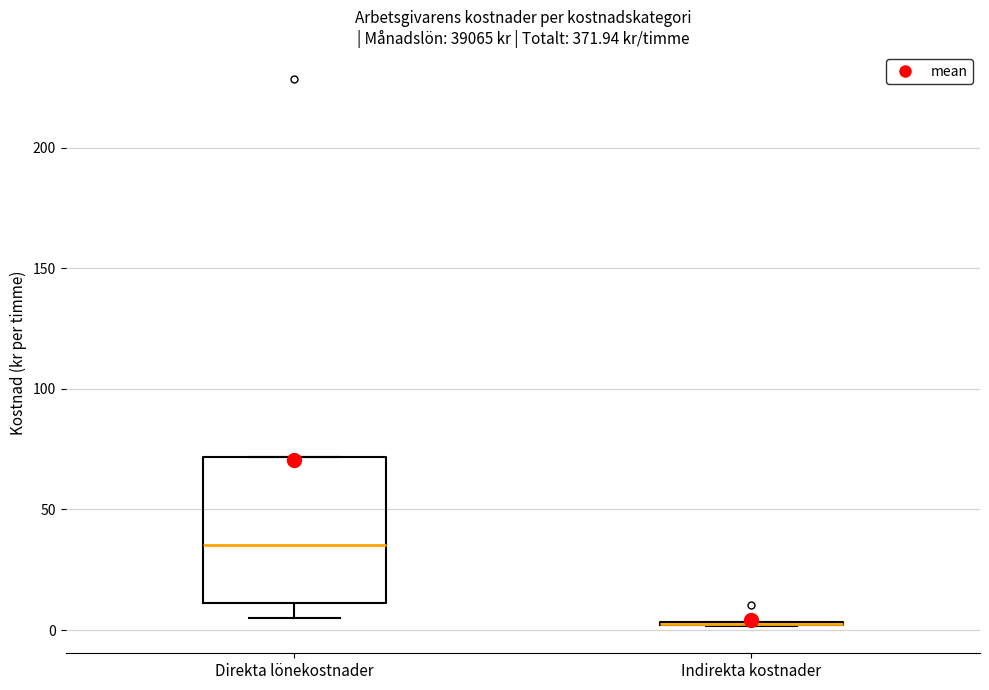

Reading left to right, transcribe this box plot: for each box, give where its median line is, the range the box spans, and where its two whiskers end, as read against the y-axis. The values are not printed on the chart, so give them approximately, as read against the axis.

Direkta lönekostnader: median 35, box 10 to 70, whiskers 5 to 70
Indirekta kostnader: box collapsed to a line at 0, whiskers 0 to 5